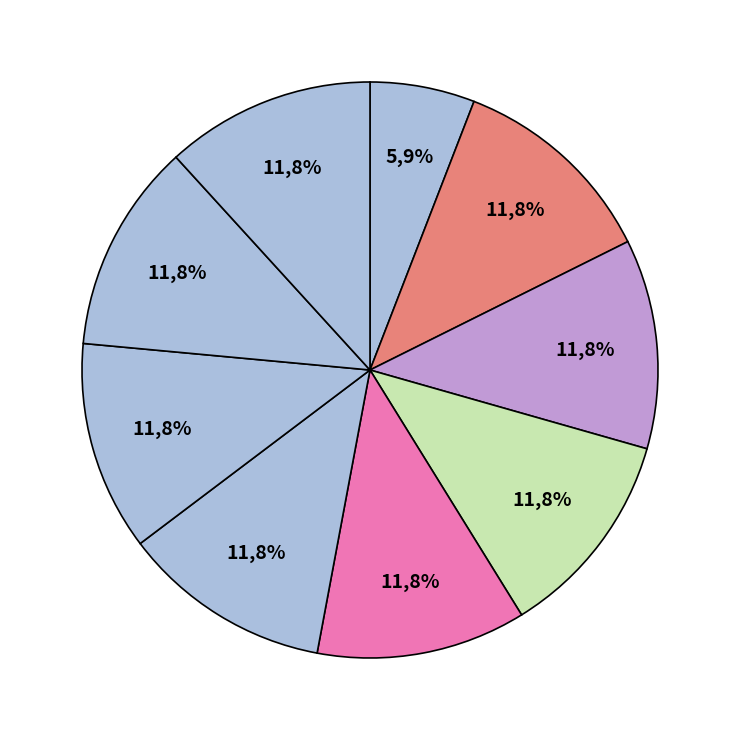

True or false: ZAKY FUADI accounts for 1% of the total.

False